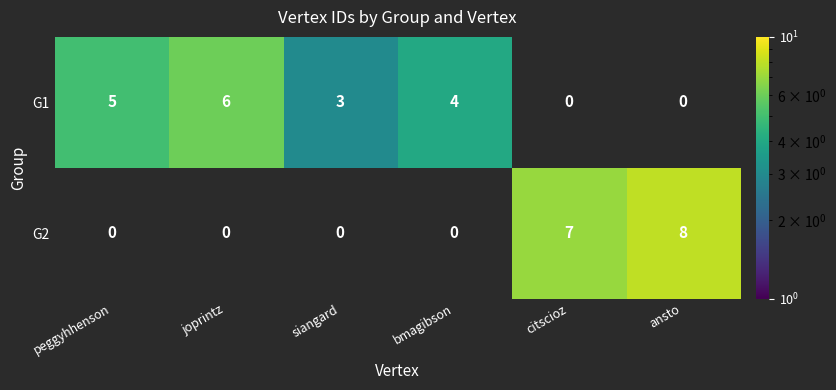

True or false: G2 has a value of 7 at citscioz.

True